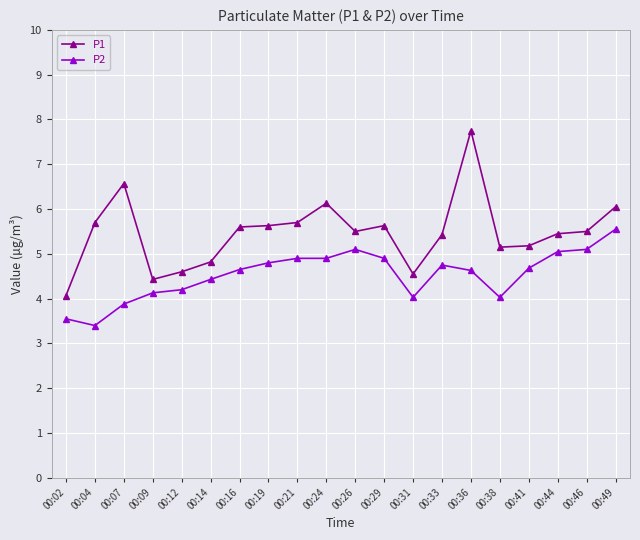

The value of P1 at 00:26 is 5.5. True or false?

True